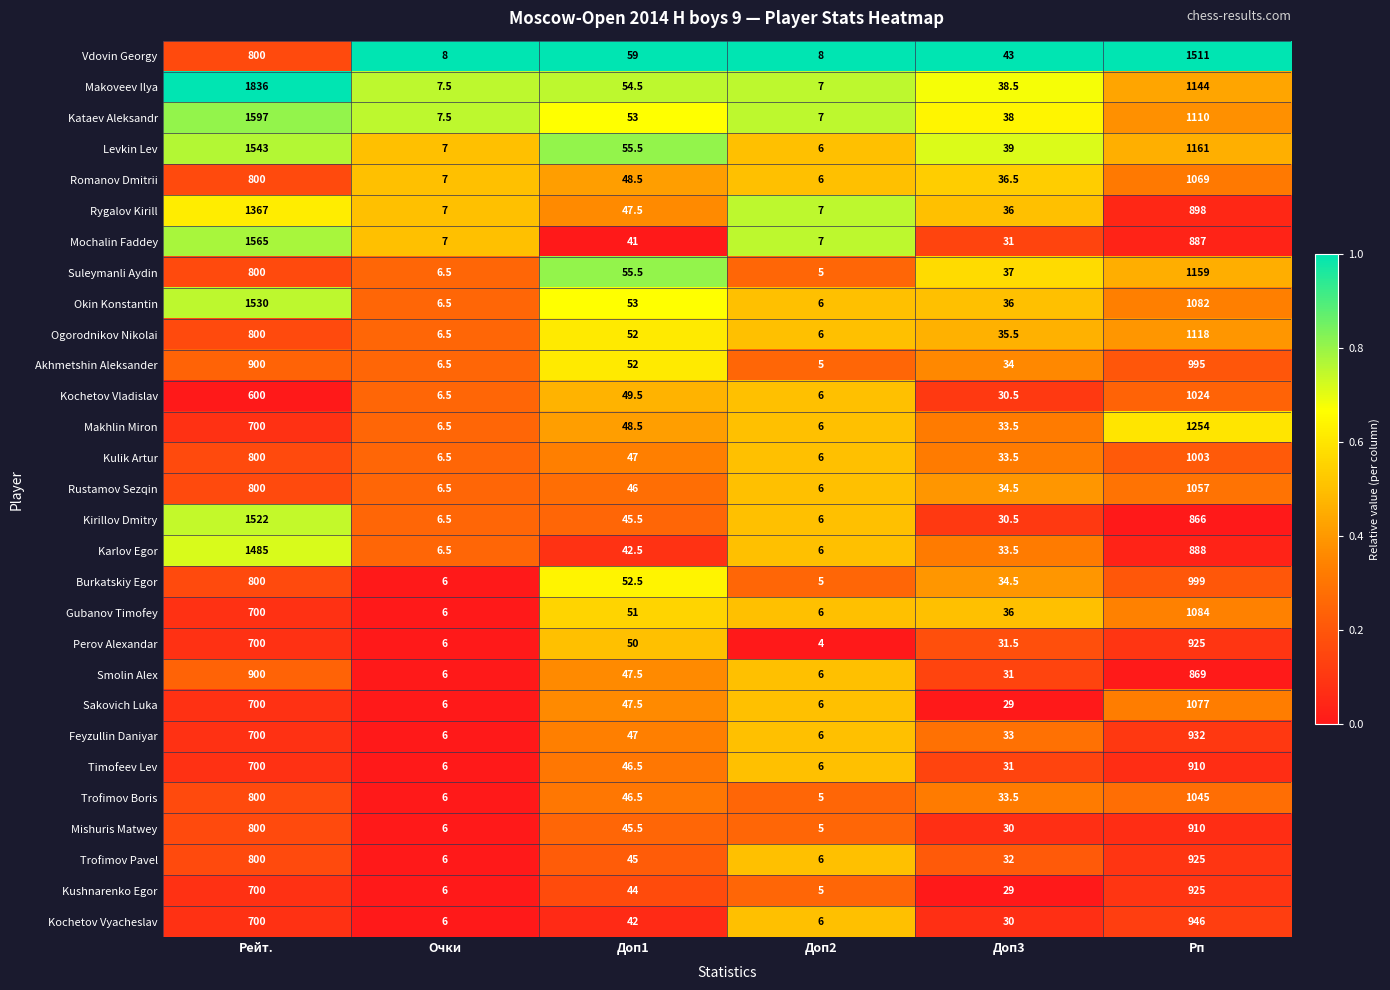

Which series changed the most between Рейт. and Очки?

Makoveev Ilya